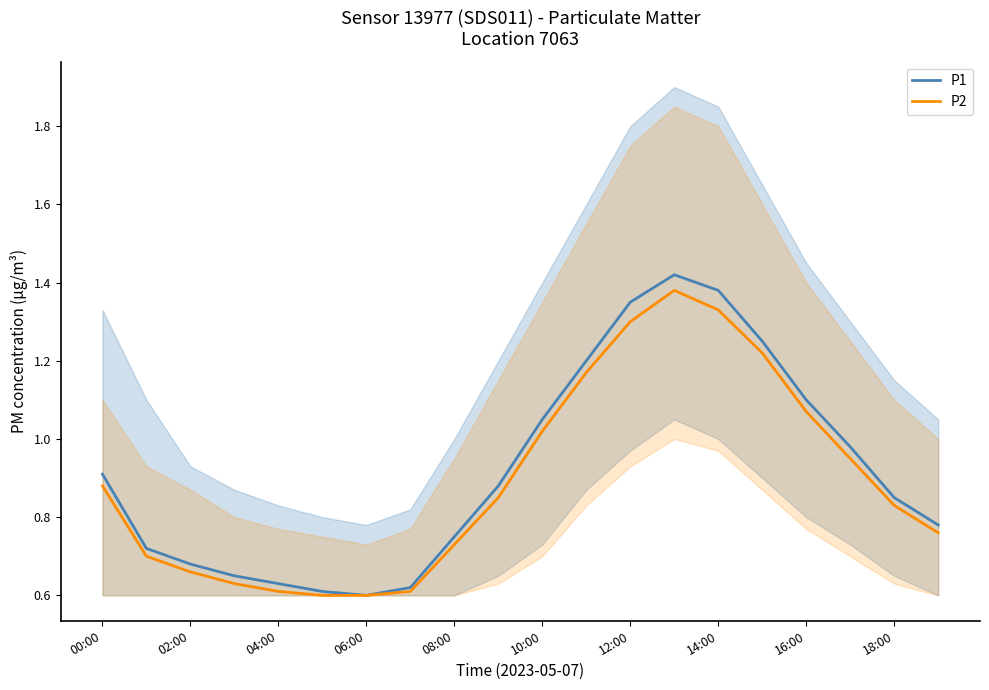

The value of P1 at 08:00 is 1.1. True or false?

False